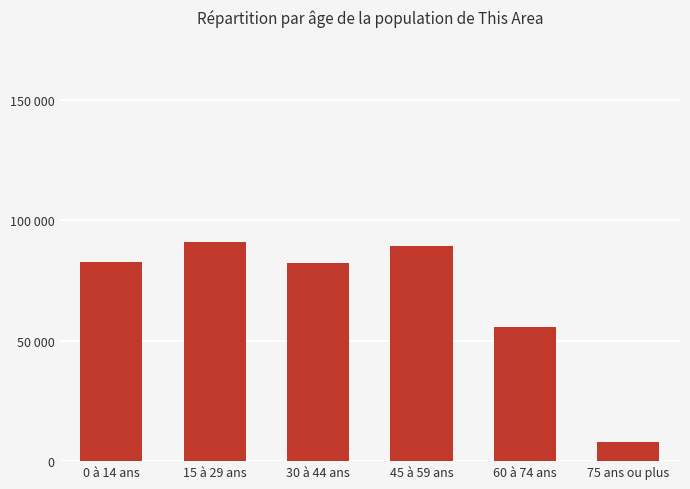

Reading left to right, transcribe all the data shown in this chart.

82696	90987	82204	89416	55680	8000